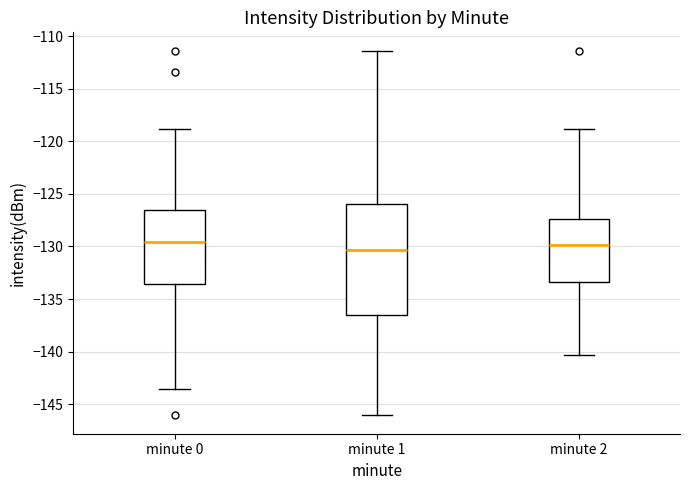

Reading left to right, transcribe this box plot: for each box, give where its median line is, the range the box spans, and where its two whiskers end, as read against the y-axis. The values are not printed on the chart, so give them approximately, as read against the axis.

minute 0: median -129.5, box -133.5 to -126.5, whiskers -143.5 to -119.0
minute 1: median -130.5, box -136.5 to -126.0, whiskers -146.0 to -111.5
minute 2: median -130.0, box -133.5 to -127.5, whiskers -140.5 to -119.0